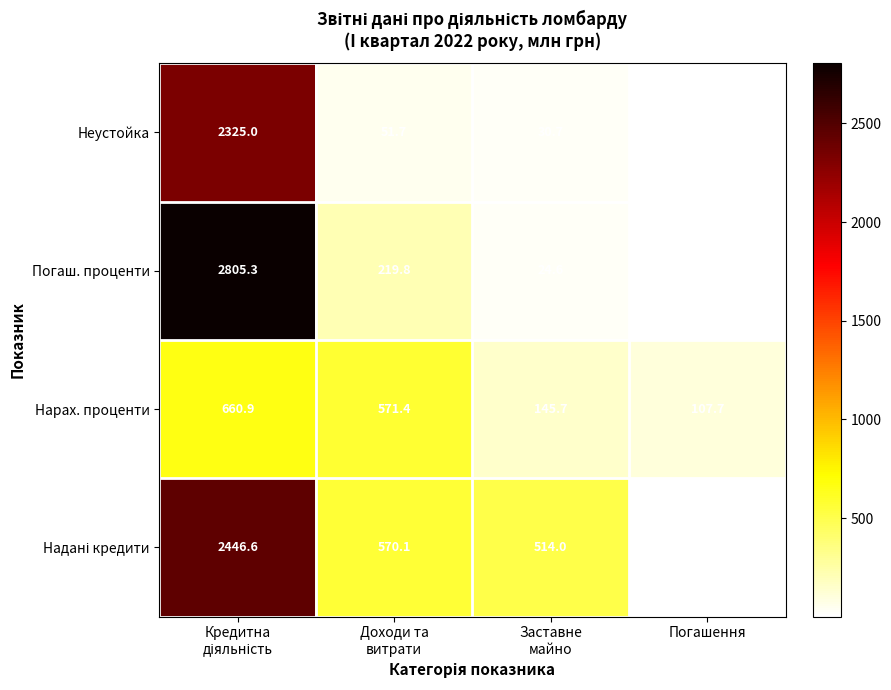

Which label corresponds to the smallest value in the chart?

Погашення